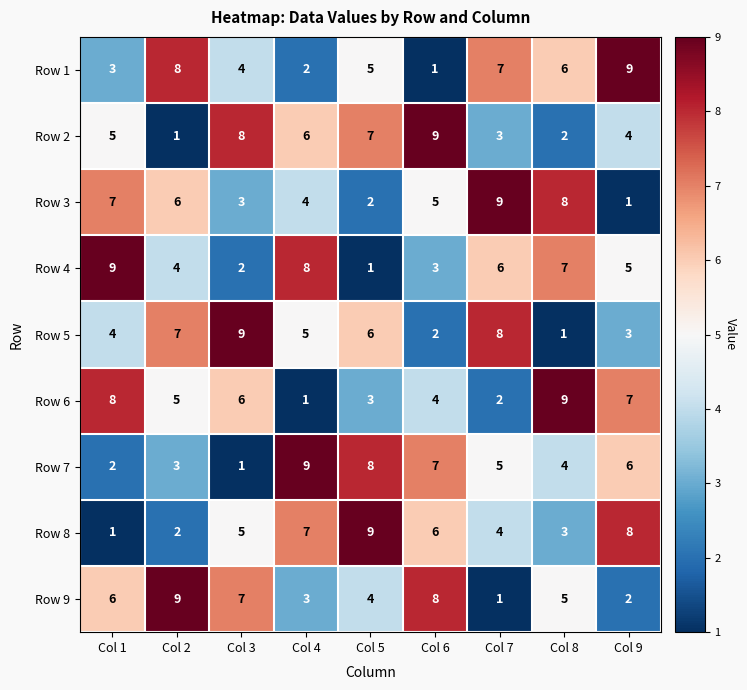

At which label is Row 8 closest to 5?

Col 3